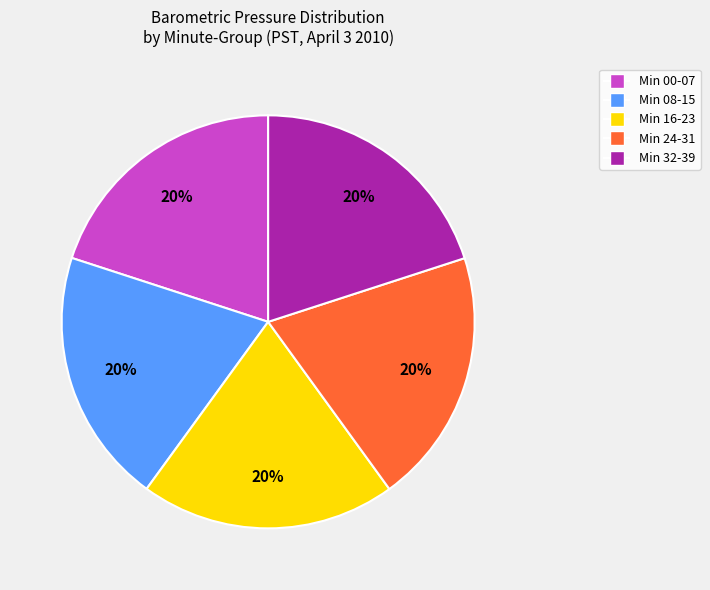

What percentage is the Min 00-07 slice, to the nearest percent?

20%